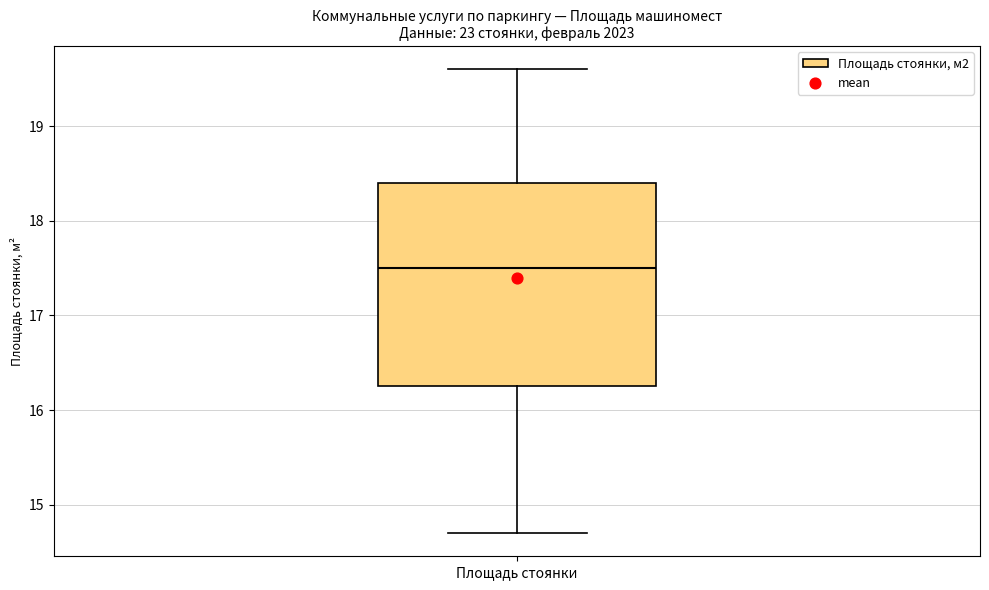

Read this box plot against the y-axis: the position of the median line, the range covered by the box, and the ends of both whiskers. The values are not printed on the chart, so give them approximately, as read against the axis.

median 17.5, box 16.3 to 18.4, whiskers 14.7 to 19.6